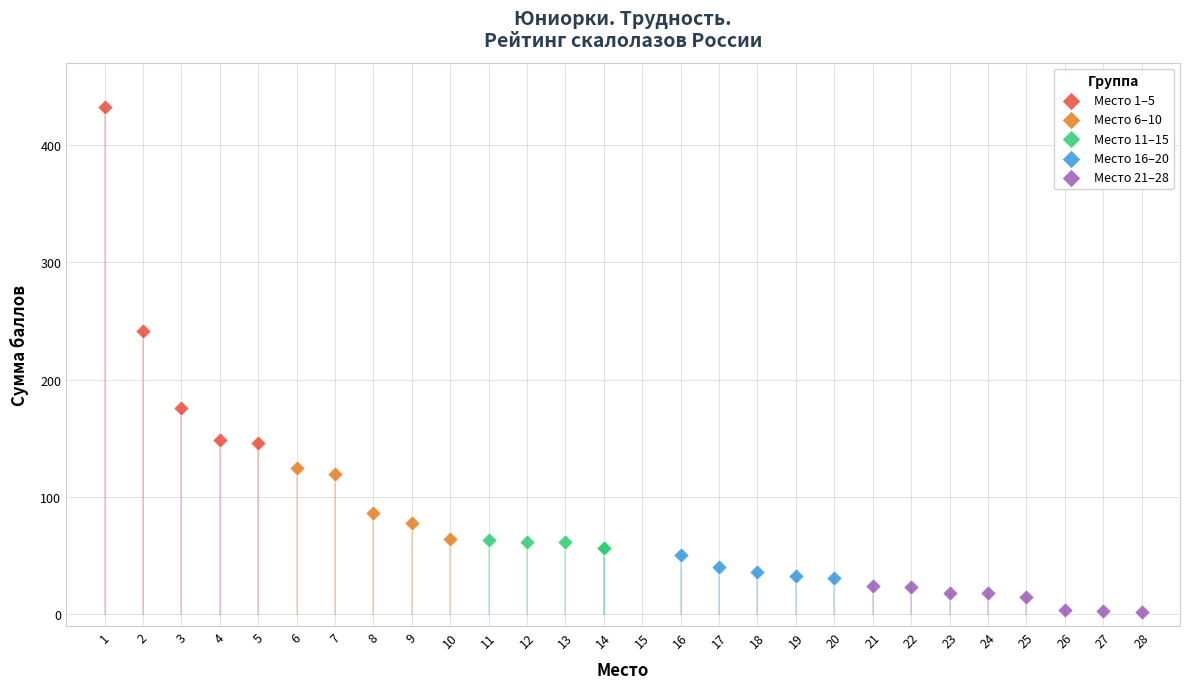

Which series reaches the minimum Y coordinate?

Место 21–28